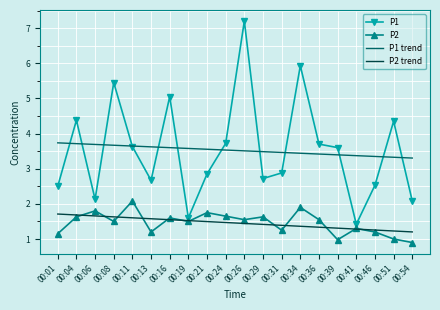

True or false: P2 and P1 trend intersect in this chart.

False